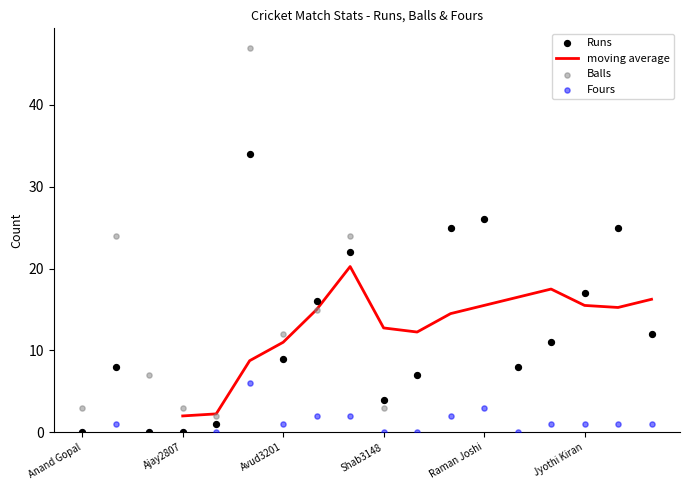

Which series reaches the minimum Y coordinate?

Runs